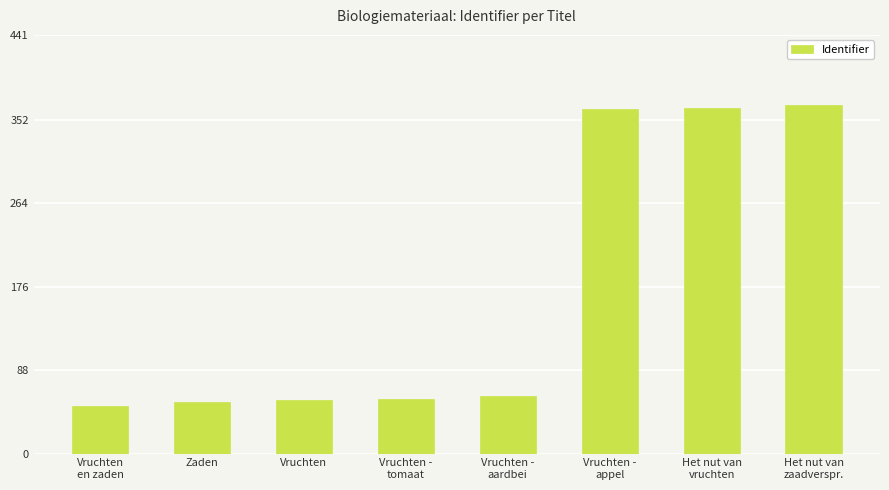

What is the approximate value at Het nut van
vruchten, to the nearest 50?

350